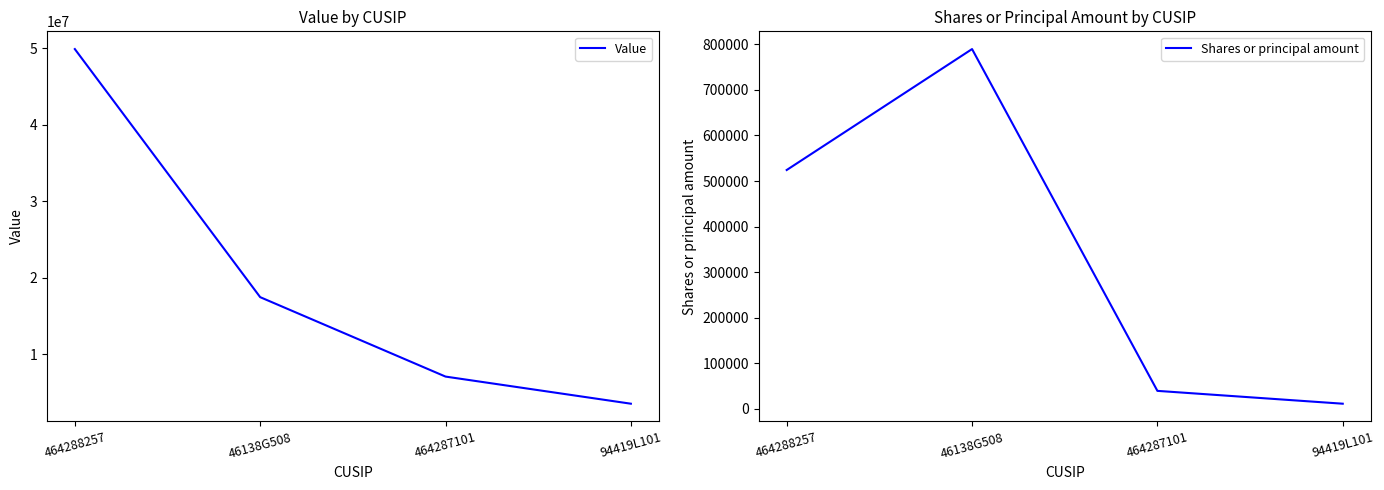

What is the difference between the maximum and minimum values in the Shares or principal amount series?

778358